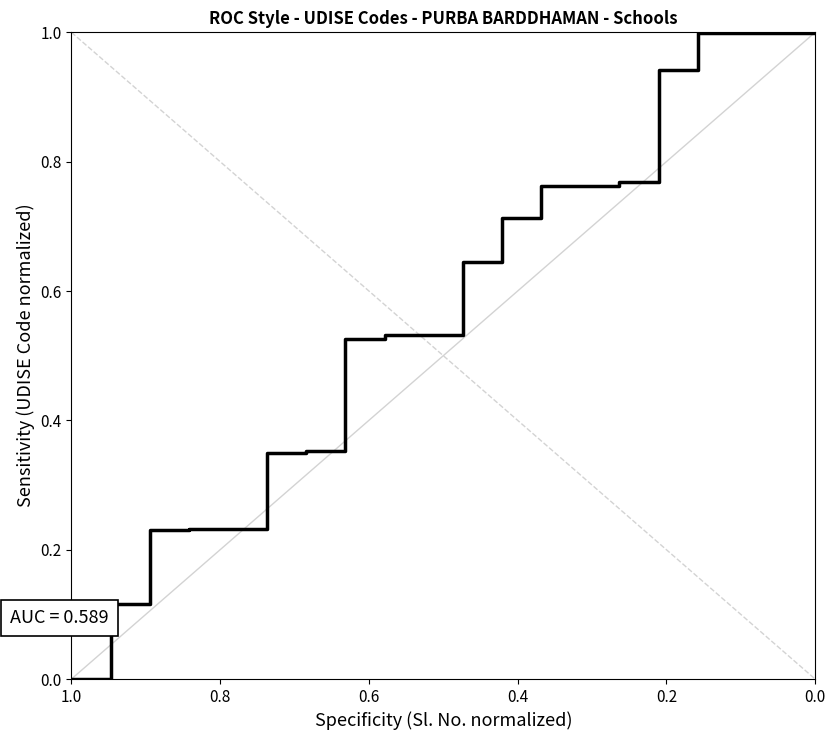

How many positive values are there?

19